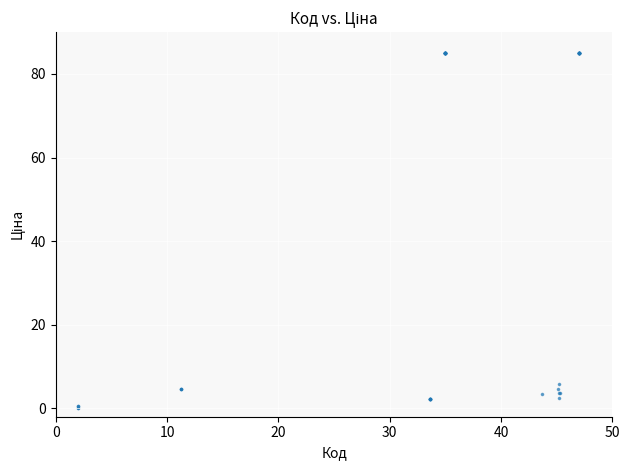

What Y value in the scatter plot is closest to 42?

5.7